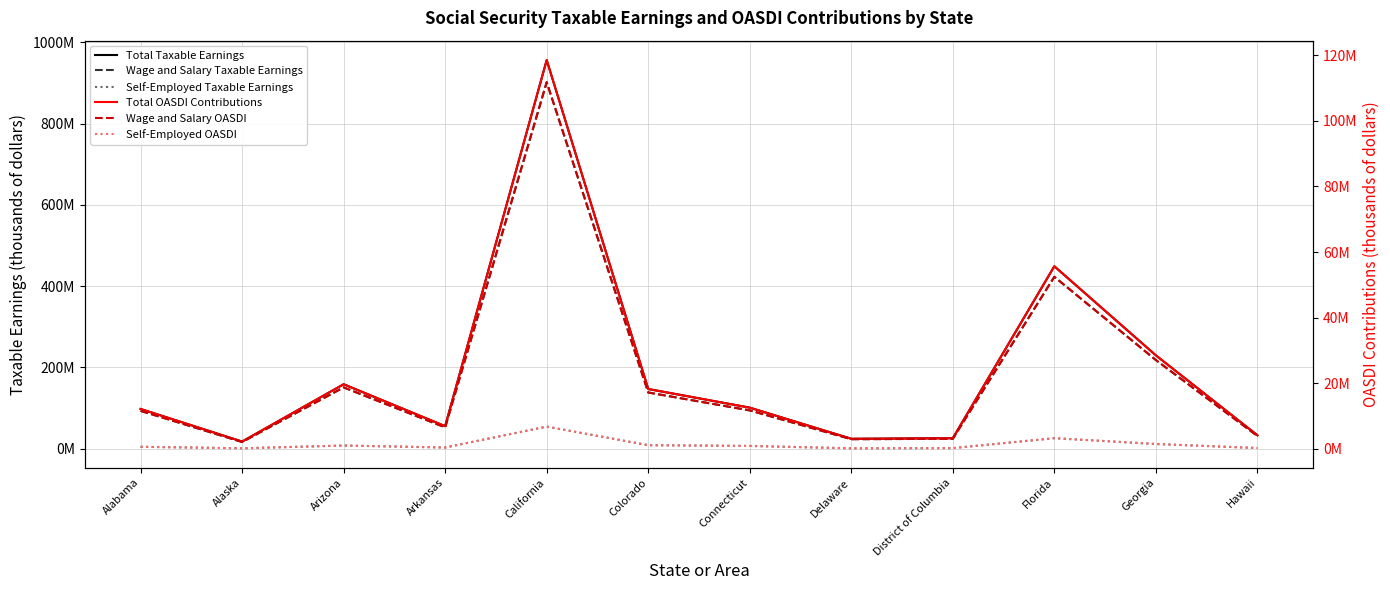

Which category has the lowest value across all series?

Delaware